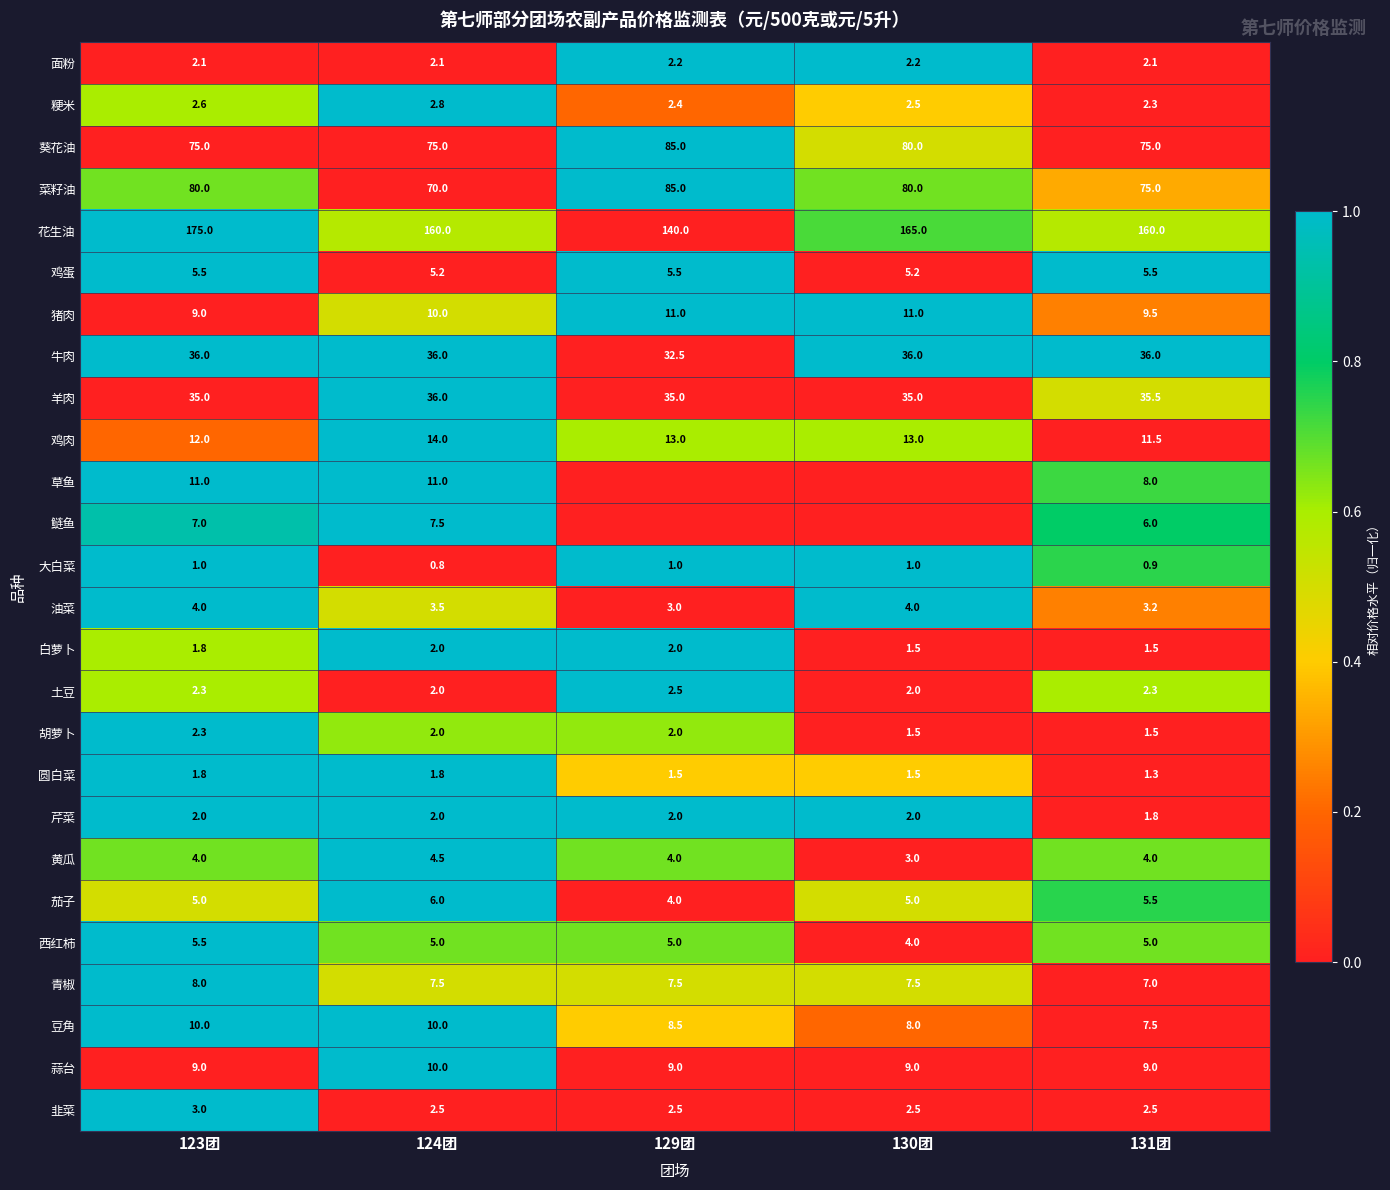

What is the maximum value for 牛肉?

36.0